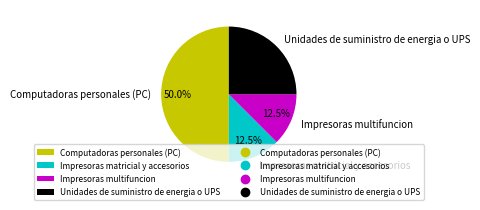

Count the number of slices in the pie.

4